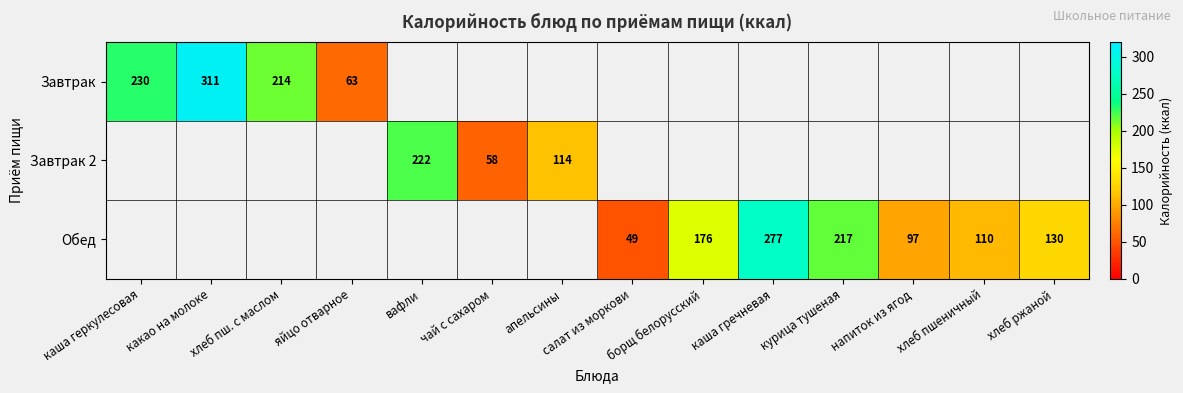

How many data points does each series have?

14